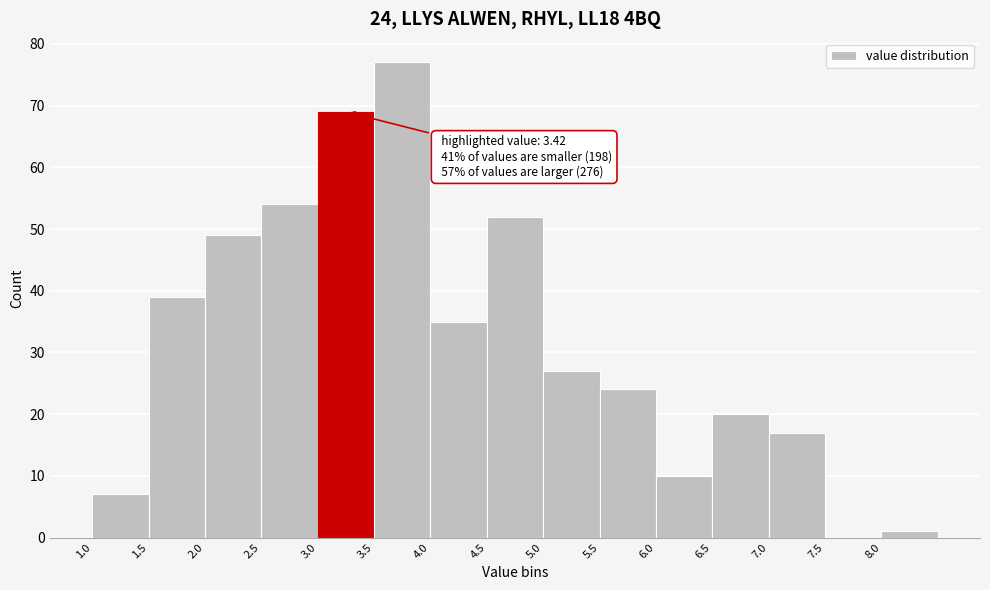

Over which range of the x-axis is the bar tallest?

3.5 to 4.0